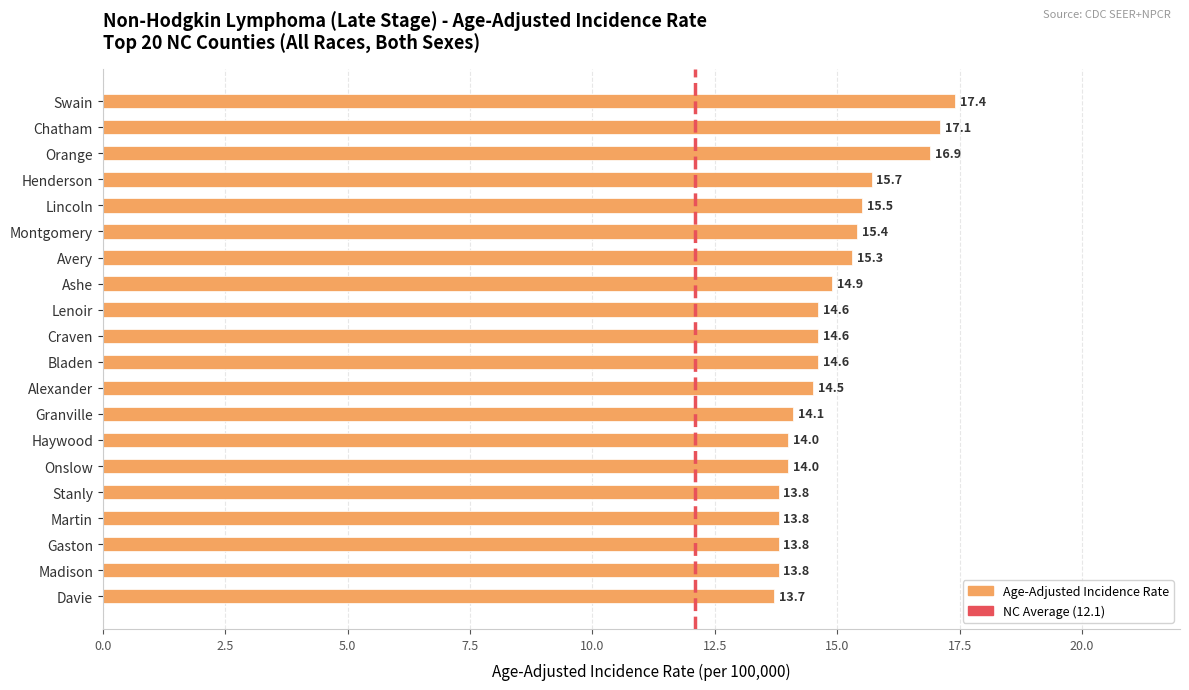

Count the number of data series in this chart.

1